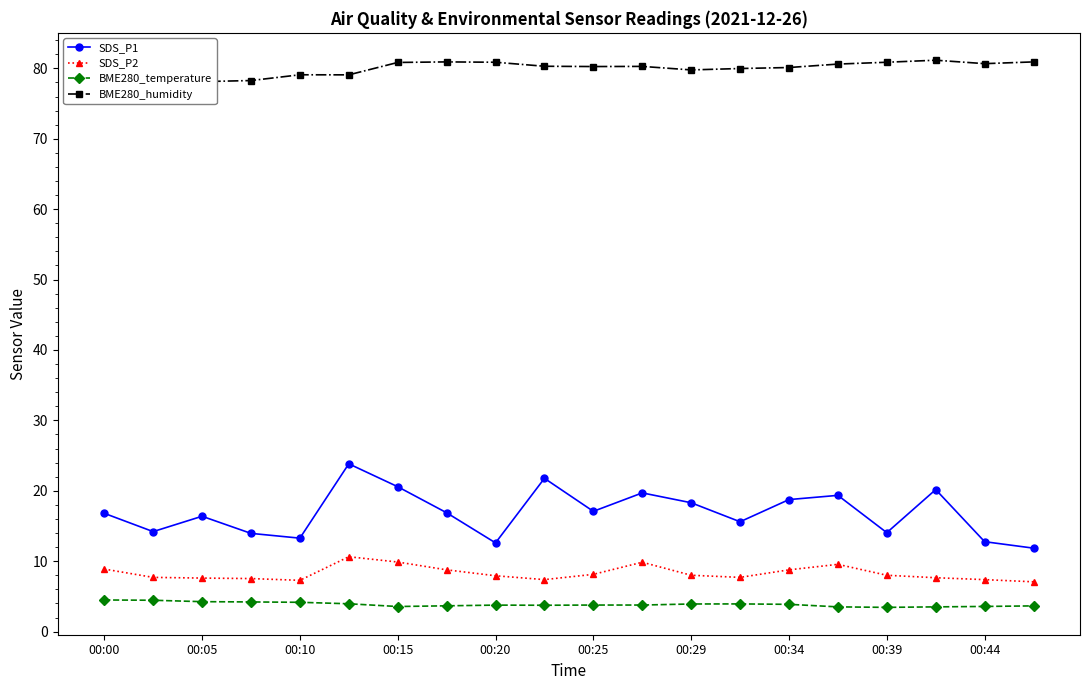

True or false: SDS_P1 and BME280_humidity cross at least once.

False